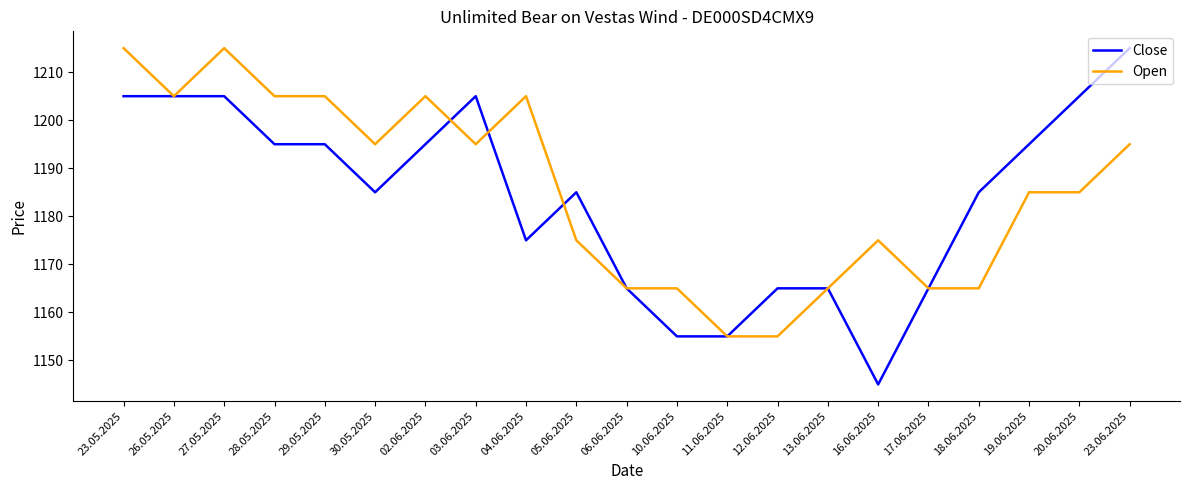

What position from the right is 17.06.2025?

5